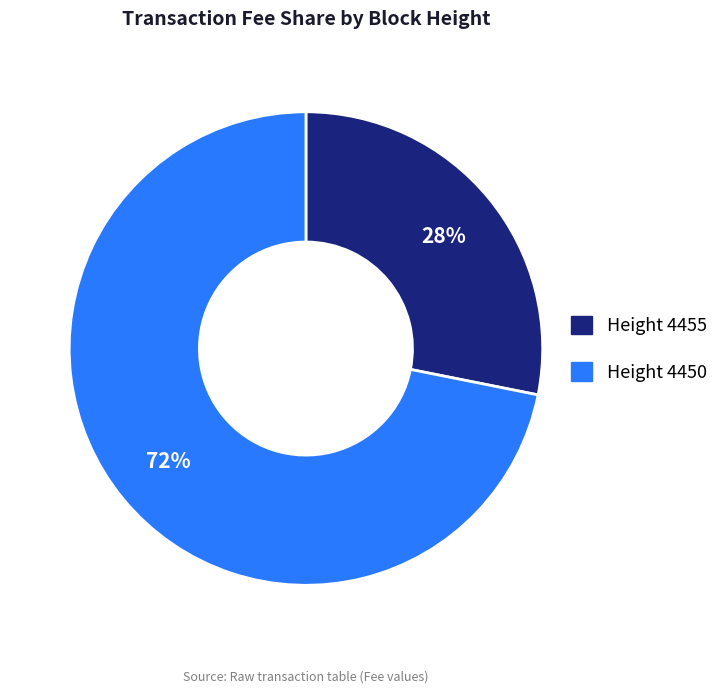

The Height 4455 slice represents 40% of the pie. True or false?

False